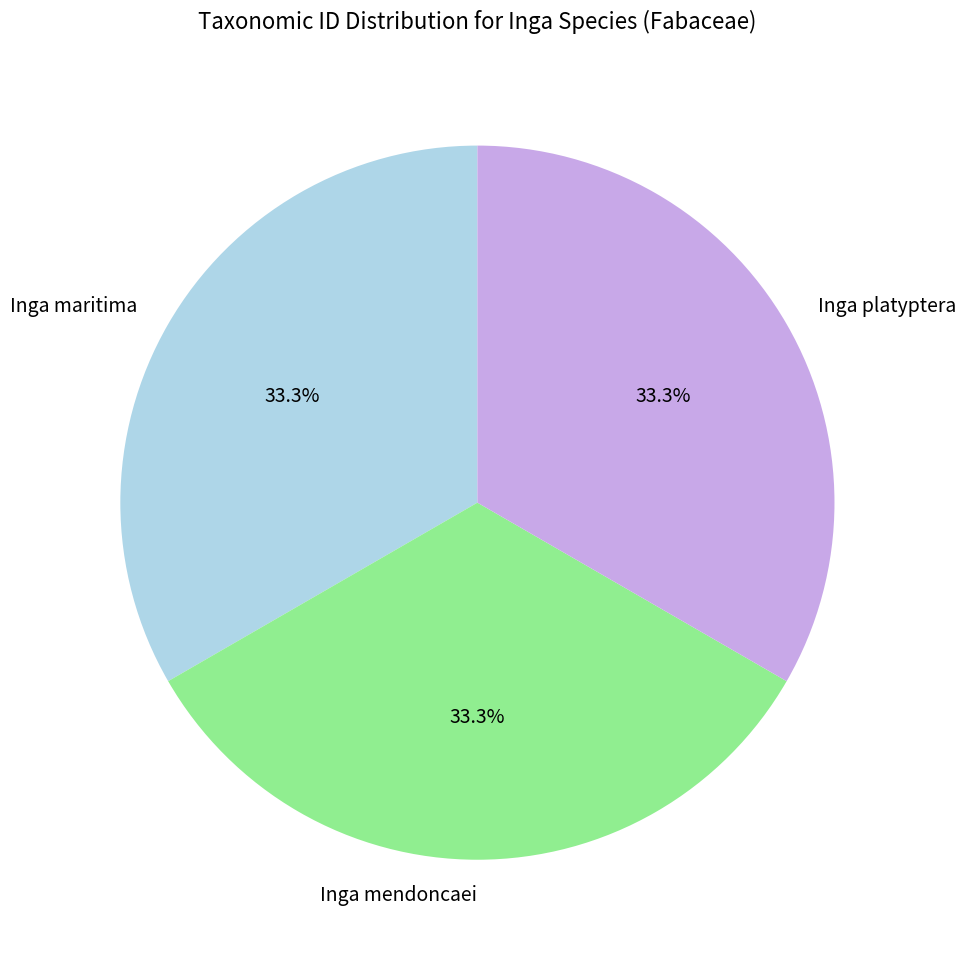

What percentage is the Inga maritima slice, to the nearest percent?

33%